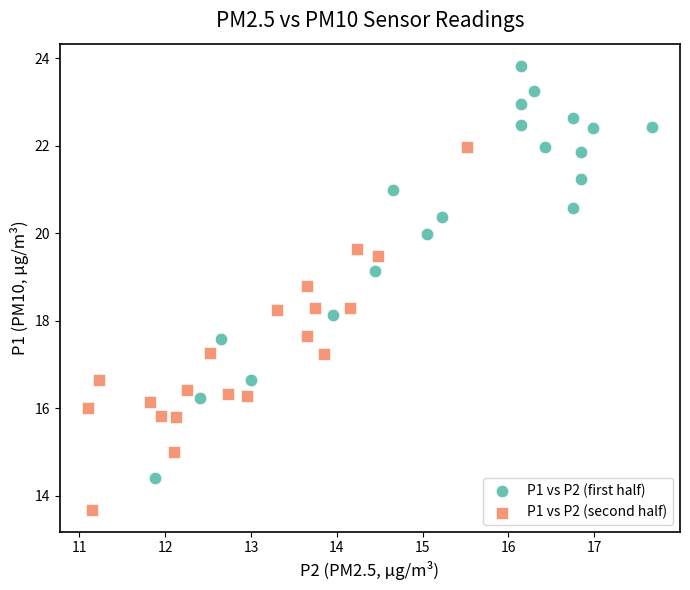

Which series contains the lowest Y value?

P1 vs P2 (second half)